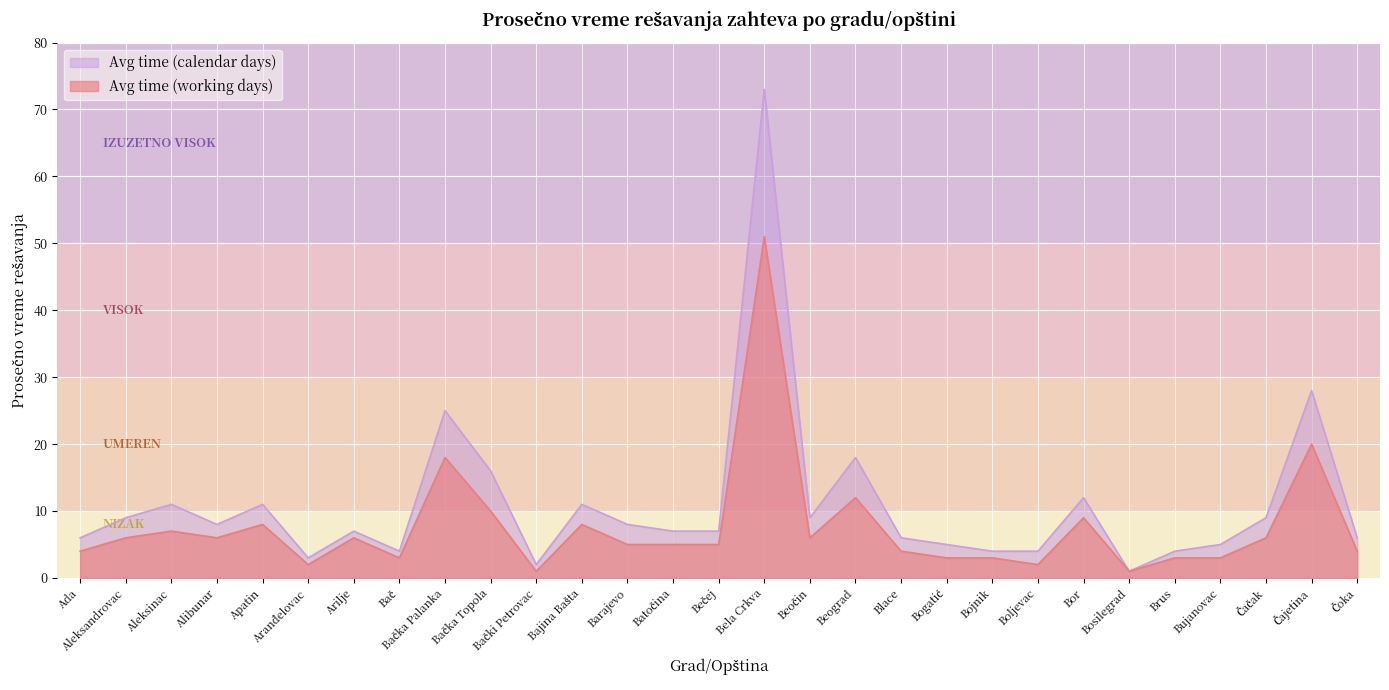

The Avg time (working days) series shows 6 at Aleksandrovac. True or false?

True